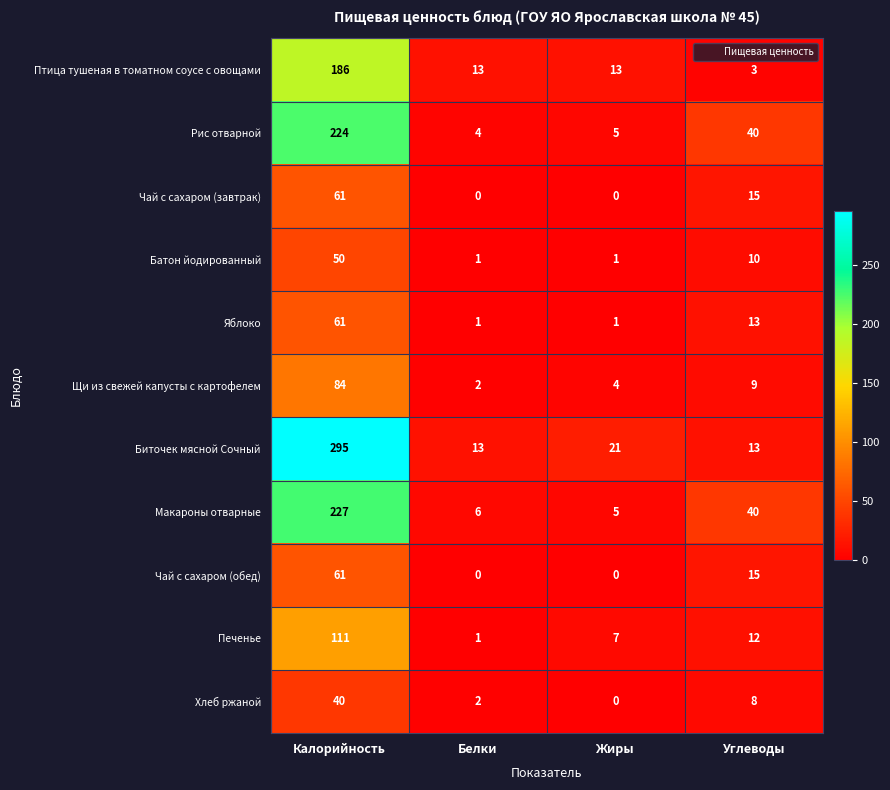

What is the total value across all series at Жиры?

57